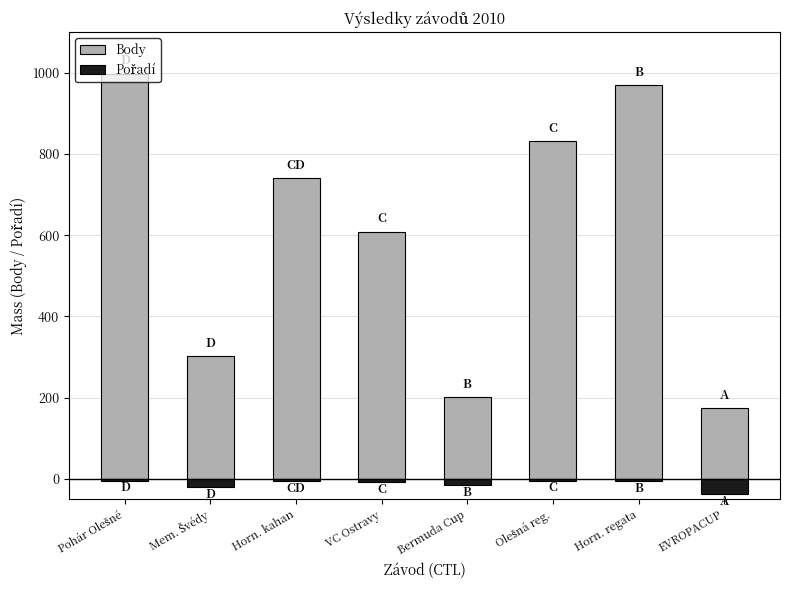

What is the difference between the maximum and minimum values in the Pořadí series?

34